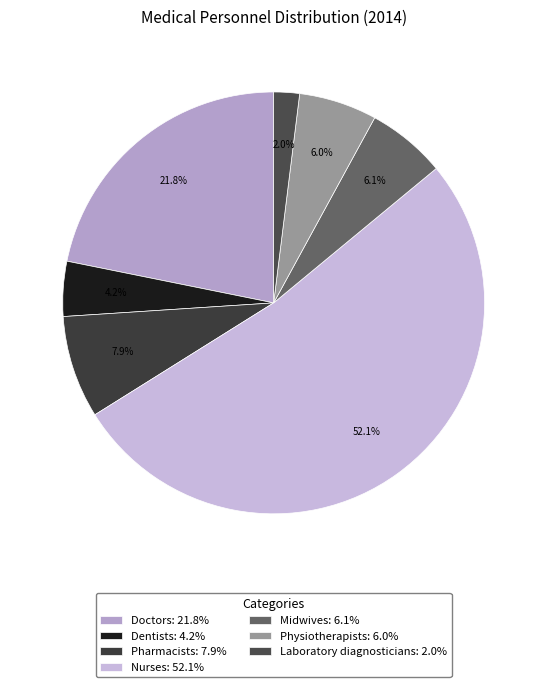

Does any single category account for the majority?

Yes